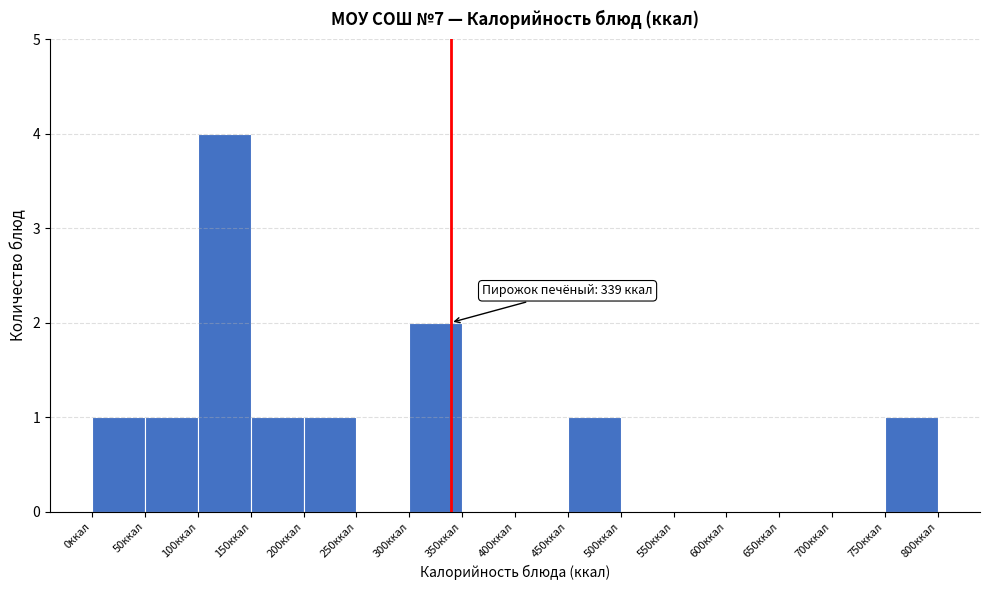

Which range on the x-axis has the tallest bar?

100 to 150